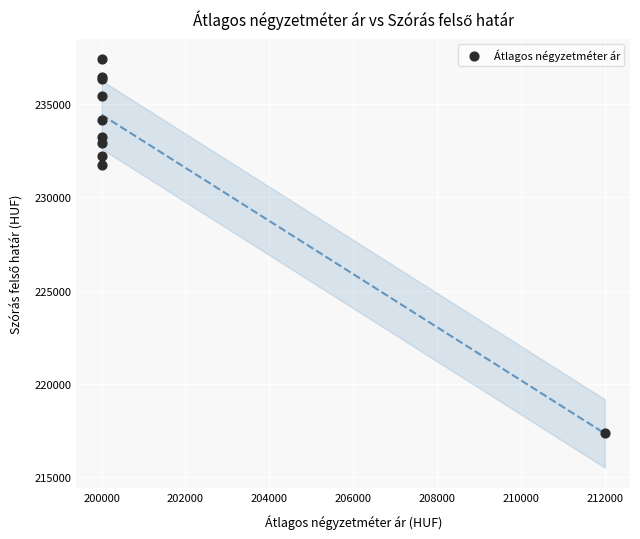

What Y value in the scatter plot is closest to 227373?

231736